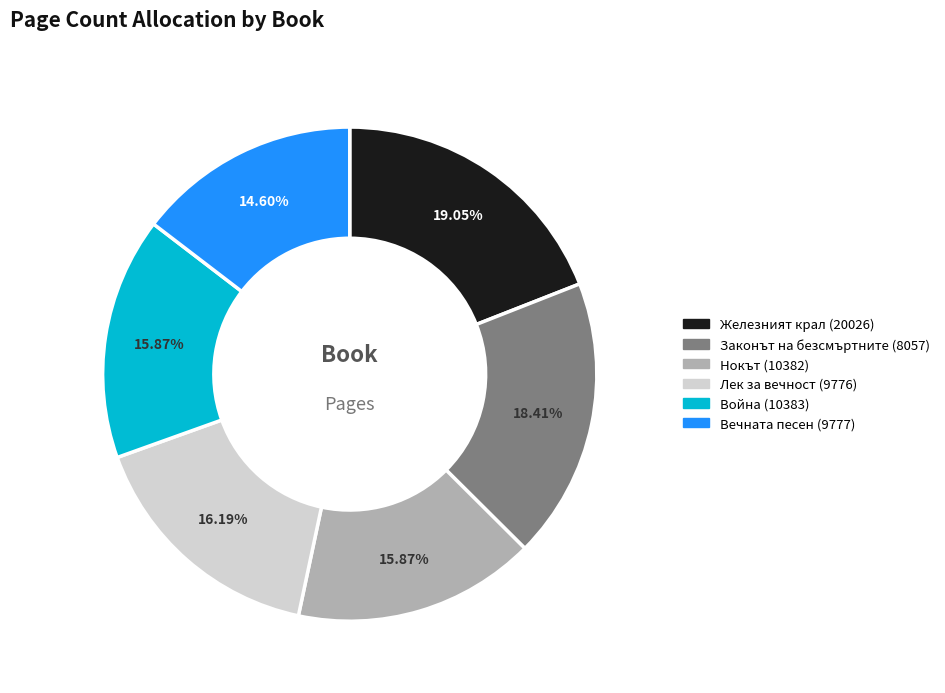

Combined, what portion of the pie is Лек за вечност (9776) and Вечната песен (9777)?

30.8%